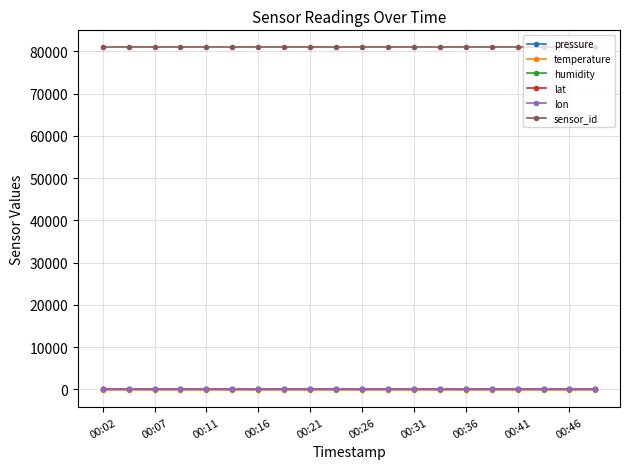

True or false: humidity and lat intersect in this chart.

False